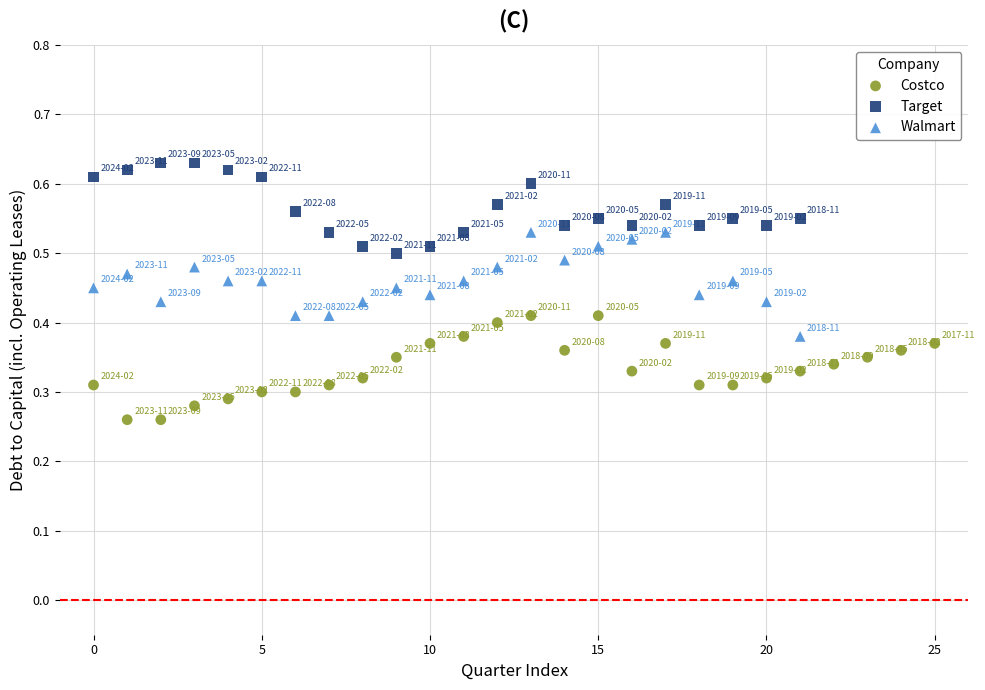

What are all the series names shown in the legend?

Costco, Target, Walmart